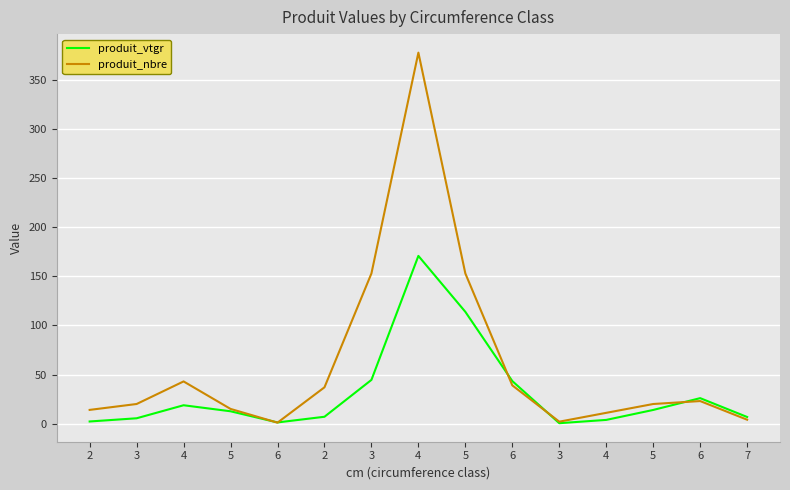

What are all the series names shown in the legend?

produit_vtgr, produit_nbre